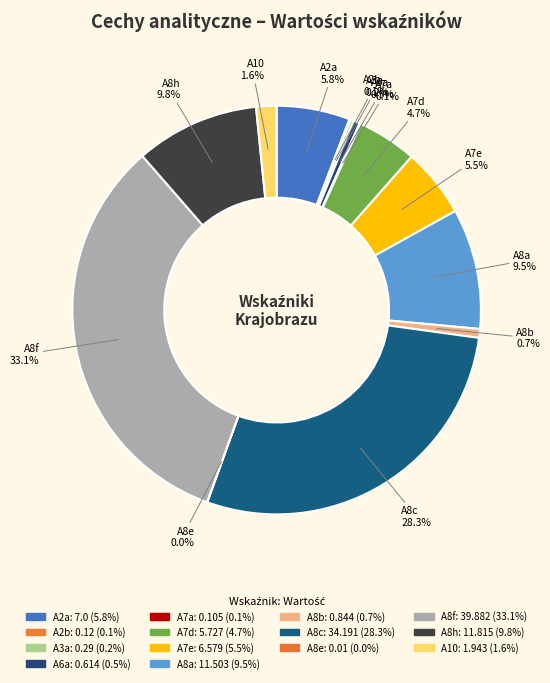

Is it true that A7e is 14% of the pie?

False